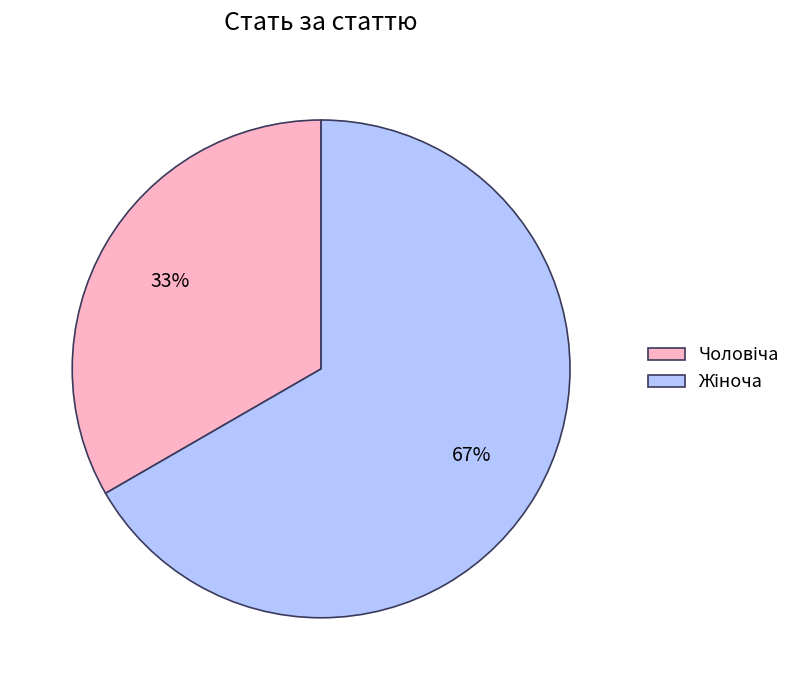

Is there any slice that represents more than half of the pie?

Yes